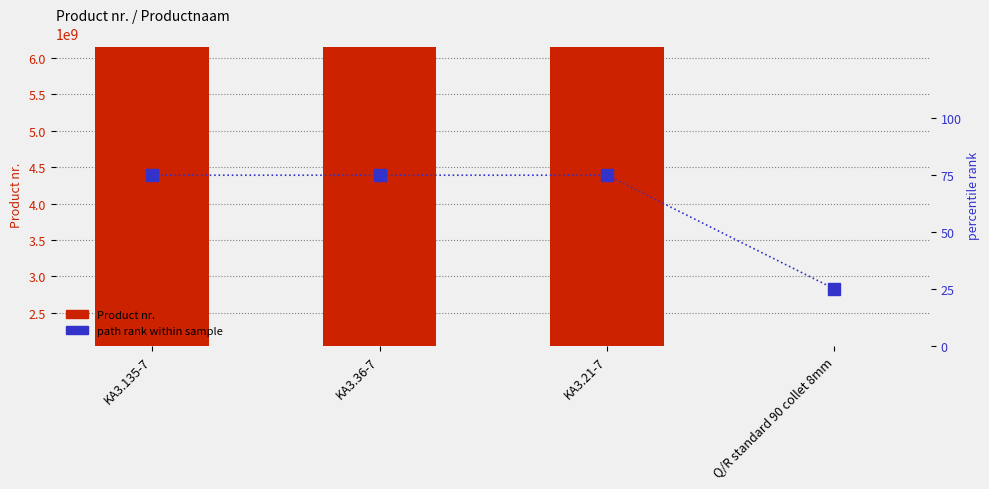

Rank the series by their average value, from highest to lowest.

Product nr., path rank (normalized)